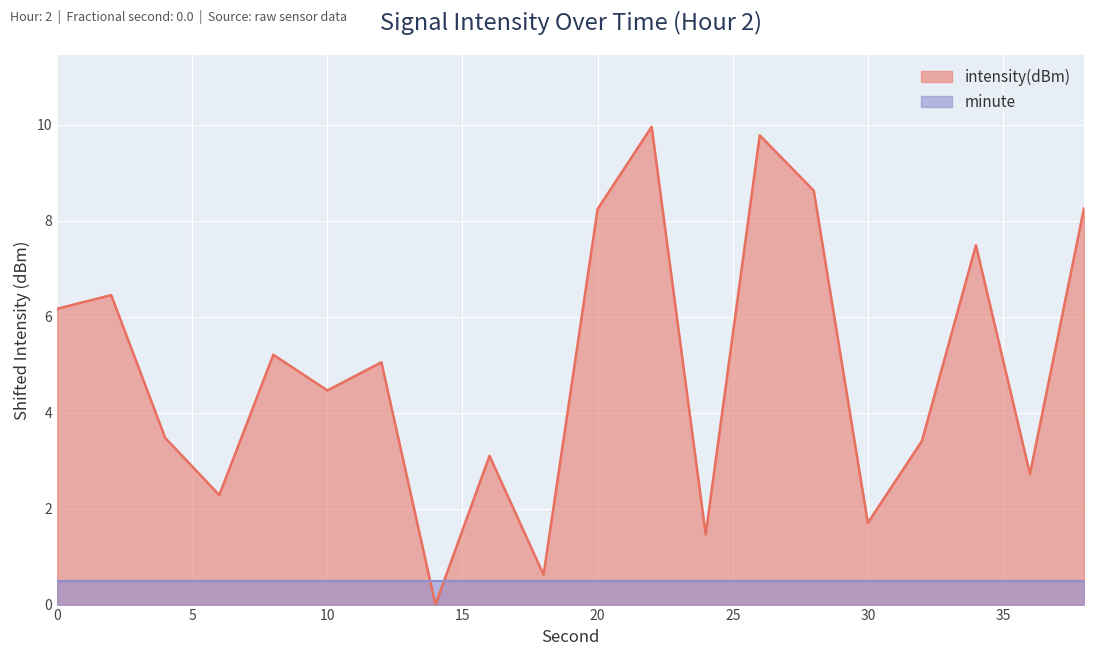

Which series ends up on top after the final intersection of minute line and intensity(dBm) line?

intensity(dBm) line